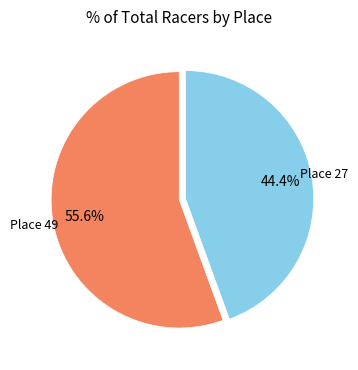

Does any single category account for the majority?

Yes